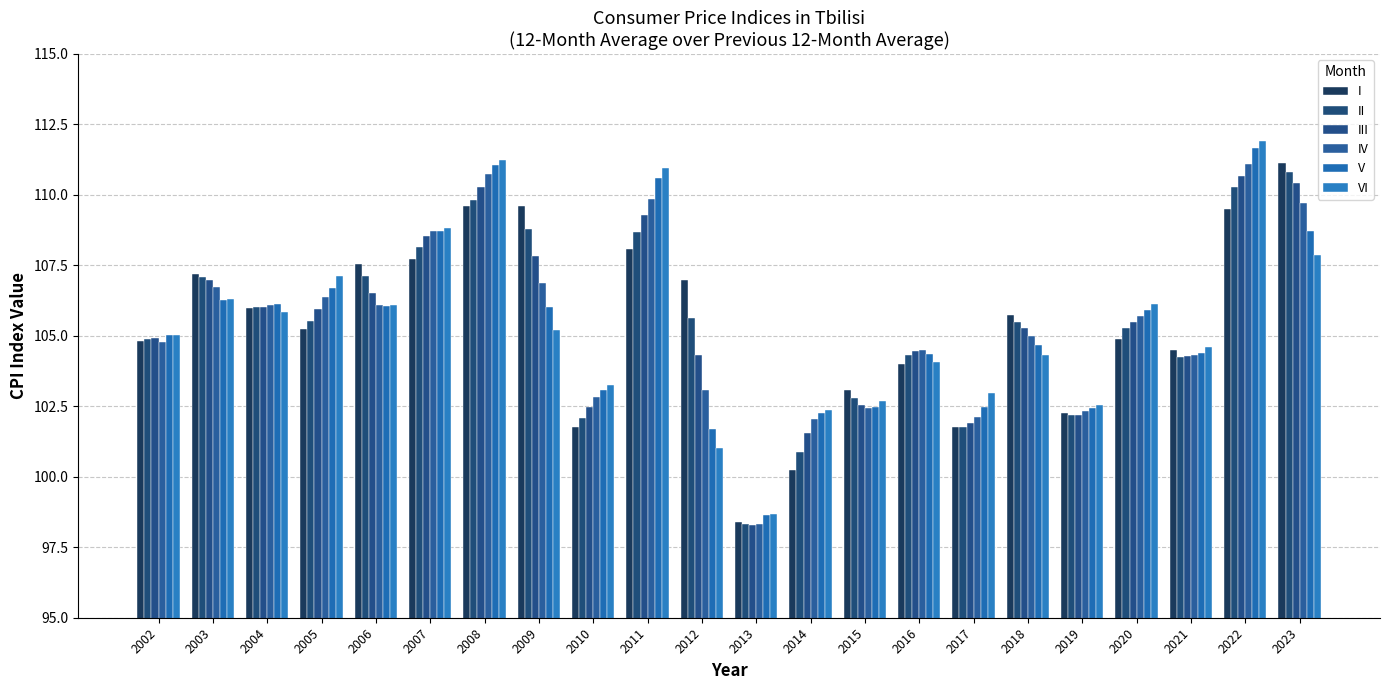

Are the bars horizontal?

No